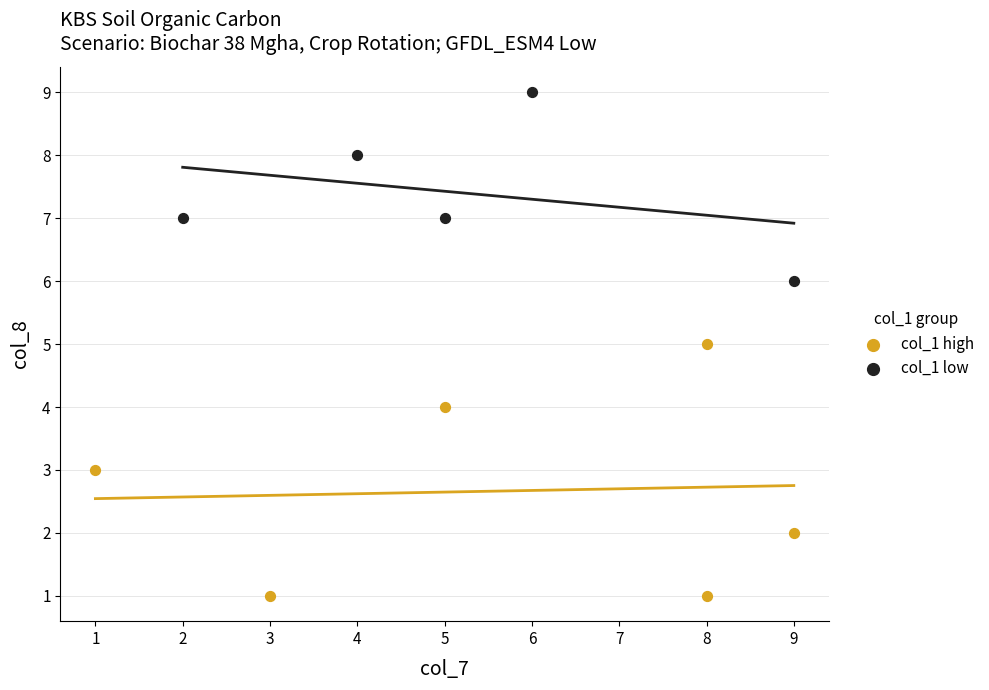

Which series reaches the maximum Y coordinate?

col_1 low